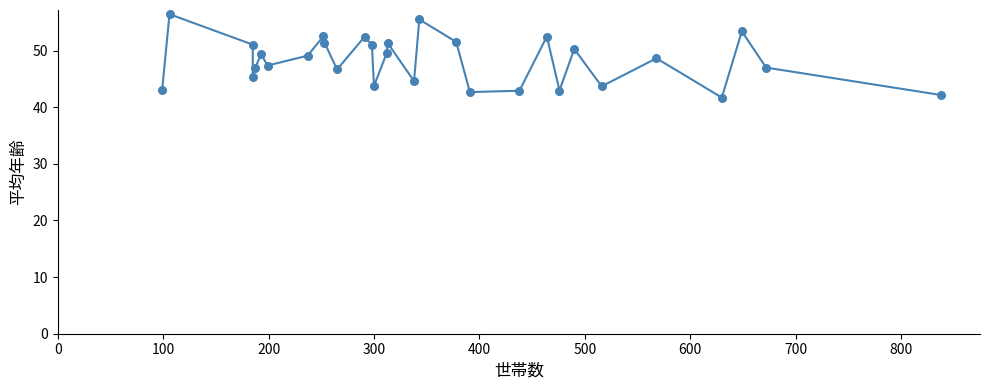

What is the range of Y values (max minus min)?

14.7